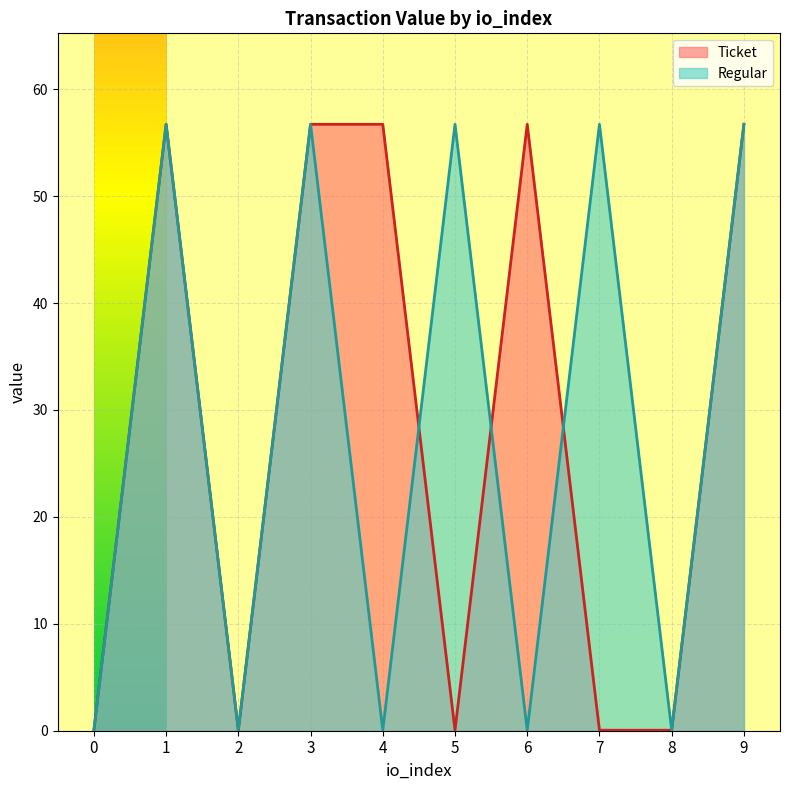

Reading left to right, transcribe all the data shown in this chart.

Ticket: 0.0	56.7	0.0	56.7	56.7	0.0	56.7	0.0	0.0	56.7
Regular: 0.0	56.7	0.0	56.7	0.0	56.7	0.0	56.7	0.0	56.7